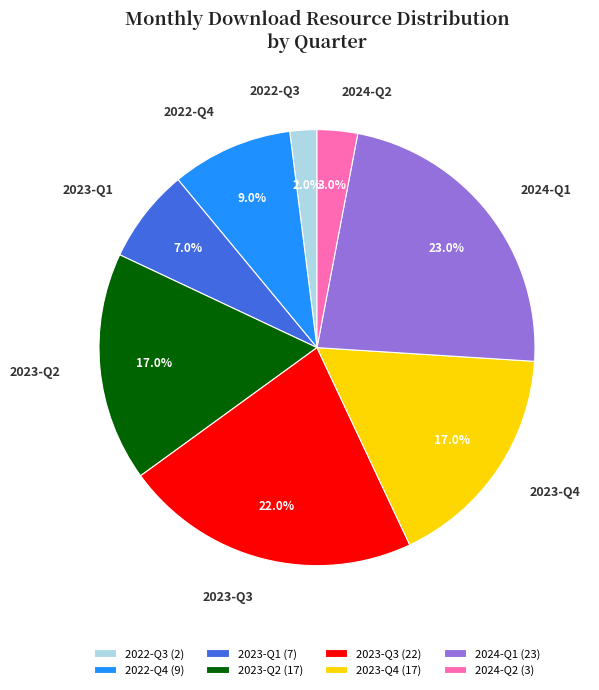

What is the ratio of the value at 2023-Q3 to the value at 2022-Q3?

11.0